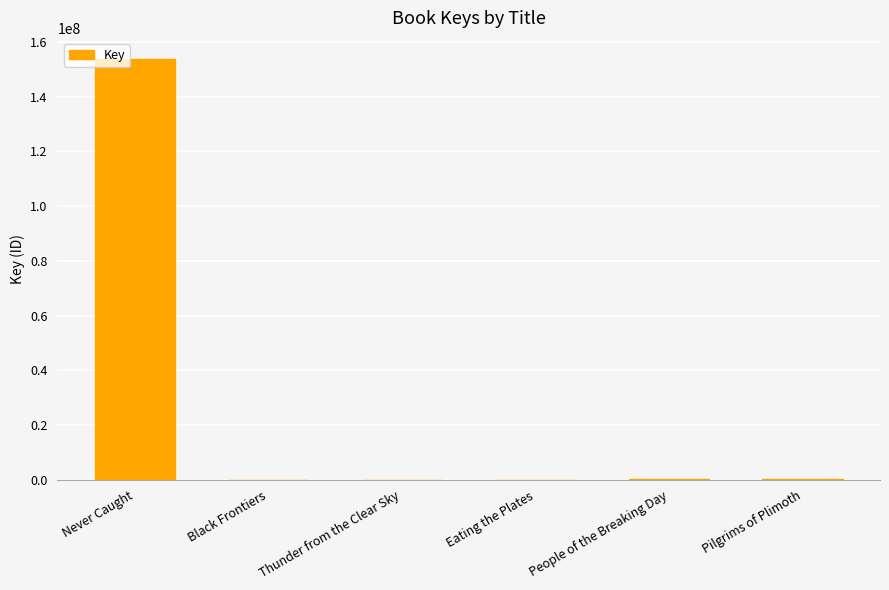

What is the sum of all values?

154473595